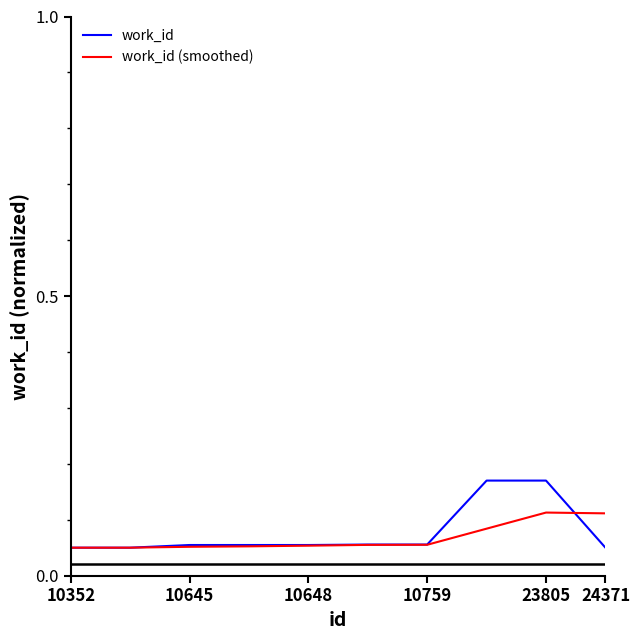

At how many categories does at least one series exceed 0?

10